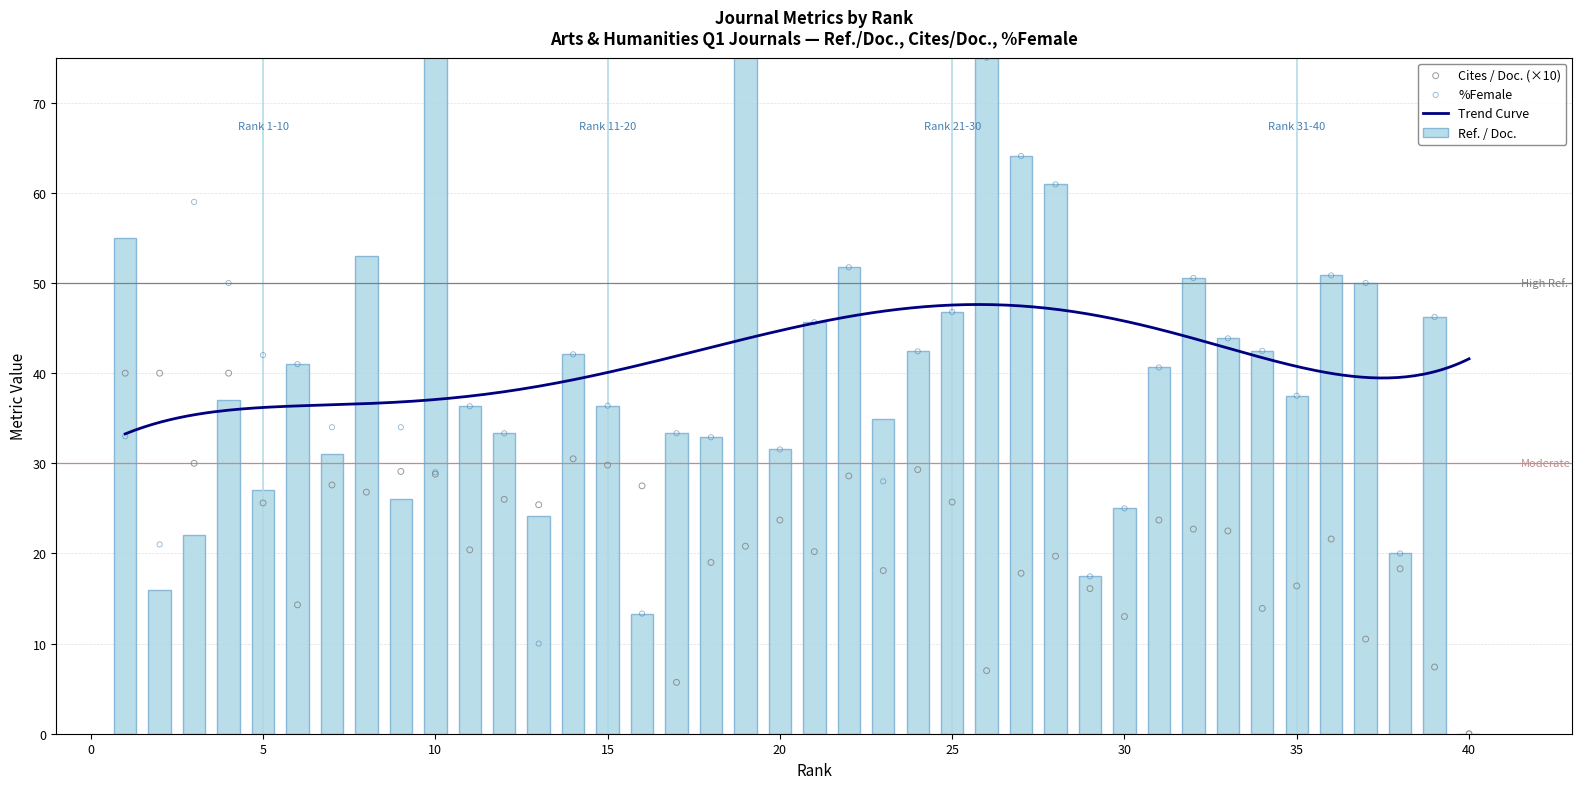

Which series contains the lowest Y value?

Cites / Doc. (2years)